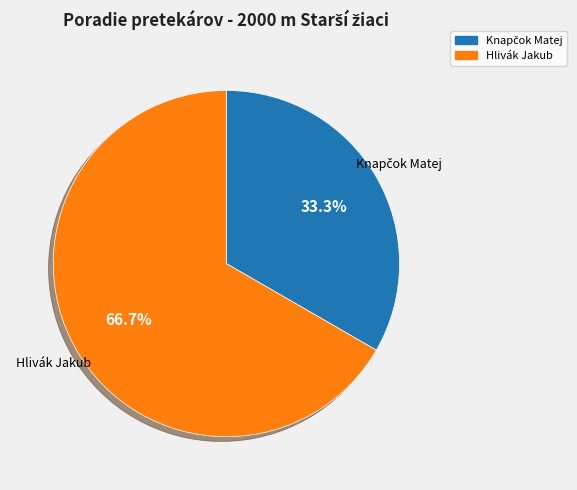

How many slices are in this pie chart?

2